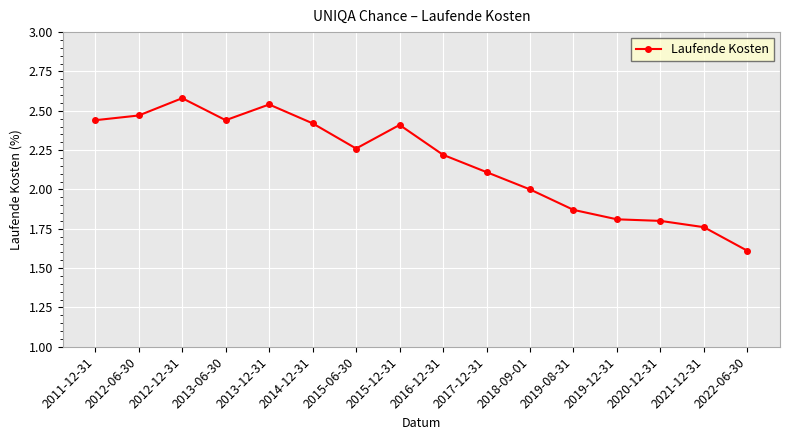

What is the label of the 9th point from the right?

2015-12-31